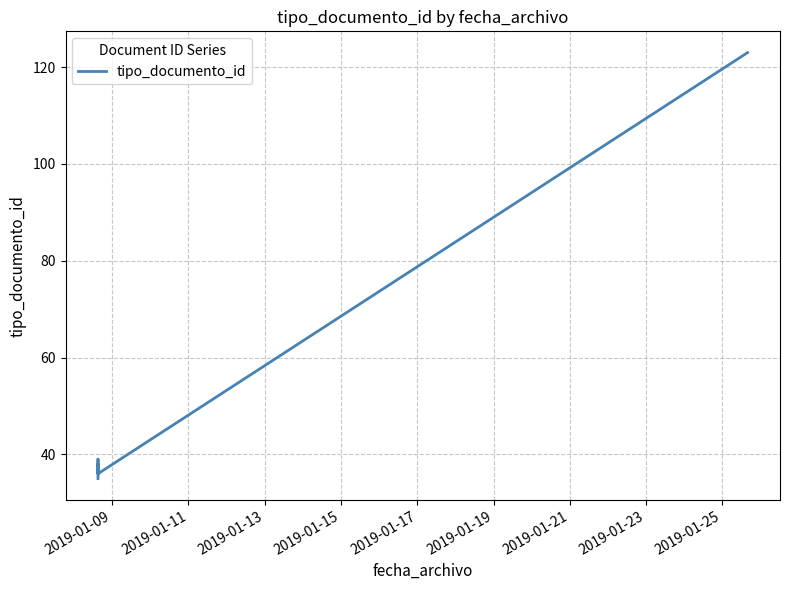

What is the sum of all values?

344